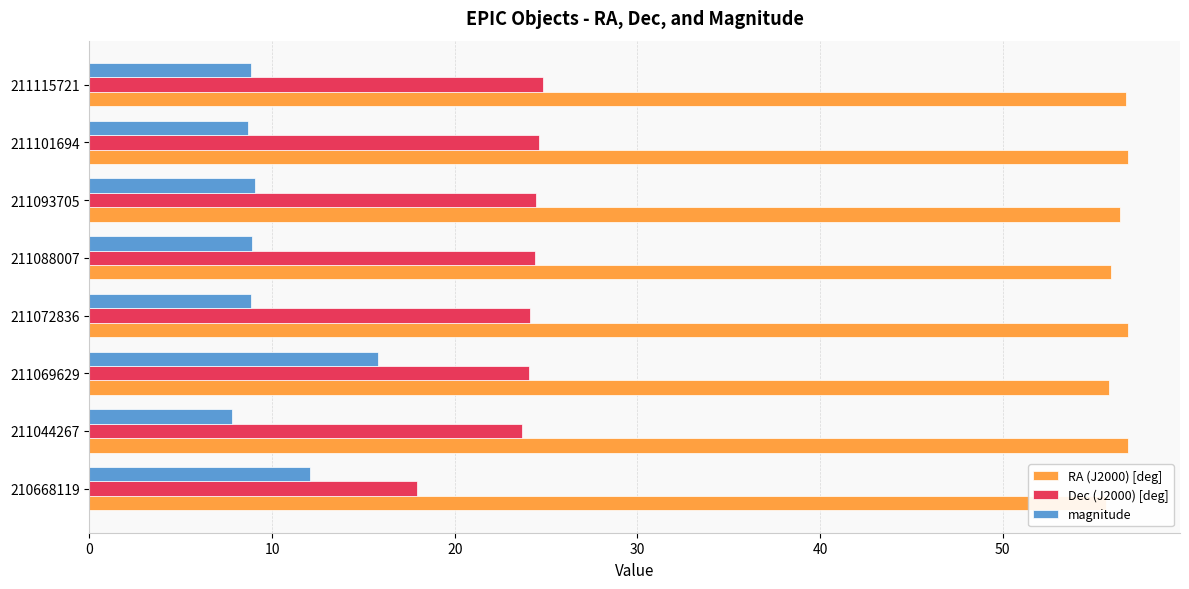

What is the highest value of the RA (J2000) [deg] series?

56.9